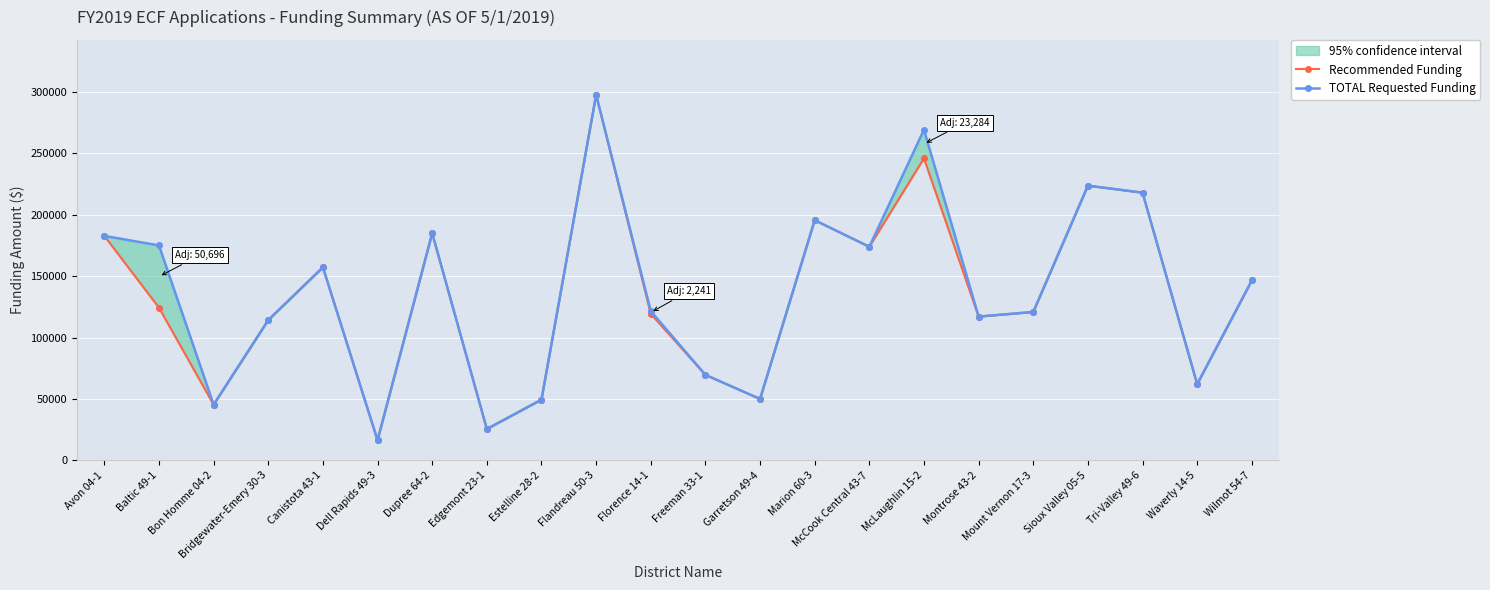

Rank the categories by TOTAL Requested Funding value from highest to lowest.

Flandreau 50-3, McLaughlin 15-2, Sioux Valley 05-5, Tri-Valley 49-6, Marion 60-3, Dupree 64-2, Avon 04-1, Baltic 49-1, McCook Central 43-7, Canistota 43-1, Wilmot 54-7, Florence 14-1, Mount Vernon 17-3, Montrose 43-2, Bridgewater-Emery 30-3, Freeman 33-1, Waverly 14-5, Garretson 49-4, Estelline 28-2, Bon Homme 04-2, Edgemont 23-1, Dell Rapids 49-3